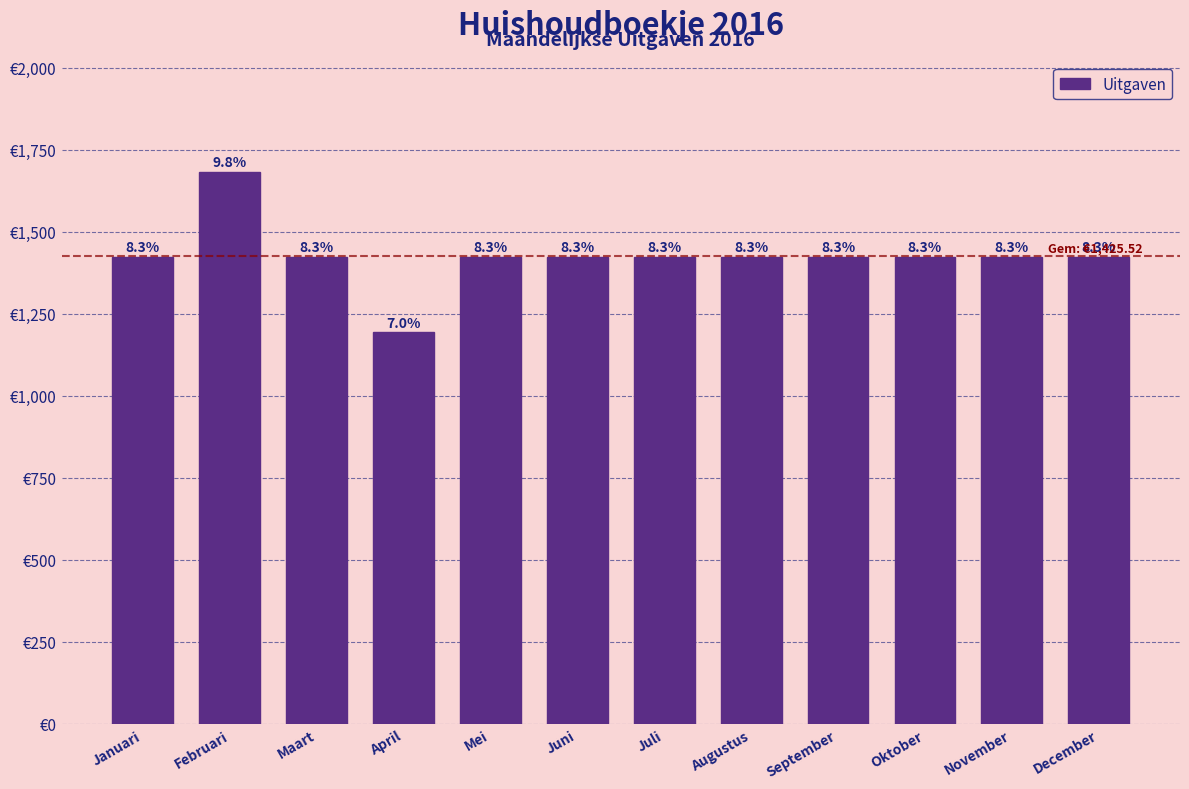

Does the chart contain any negative values?

No